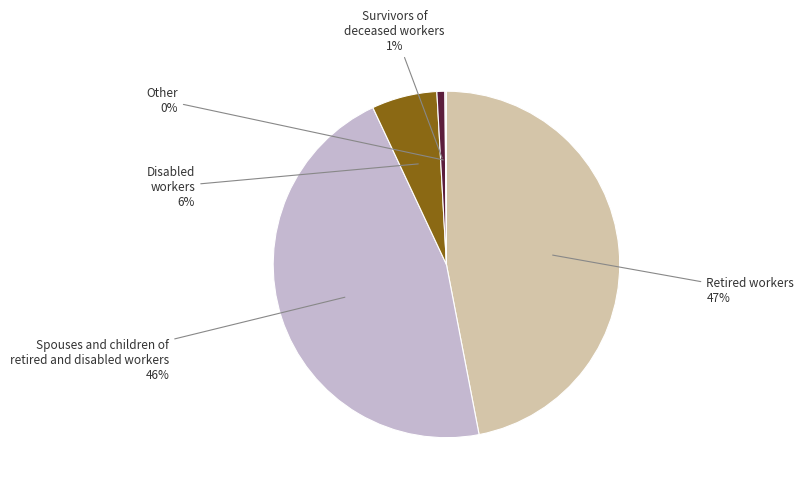

Is there any slice that represents more than half of the pie?

No